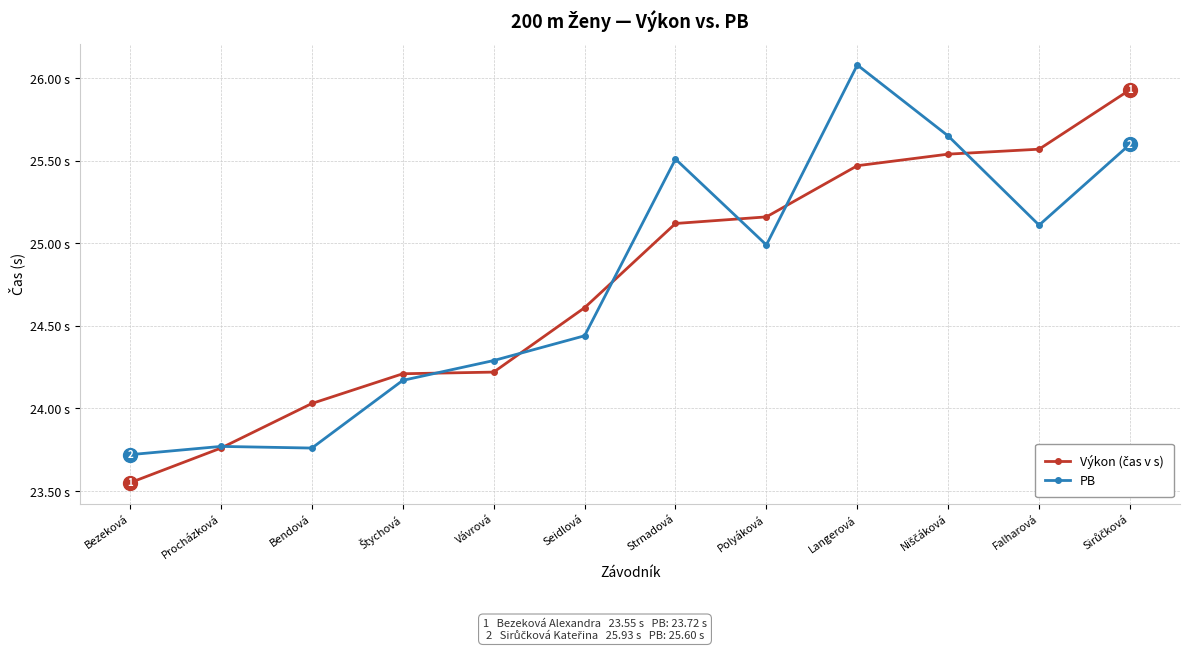

What is the difference between the maximum and minimum values in the Výkon (čas v s) series?

2.4